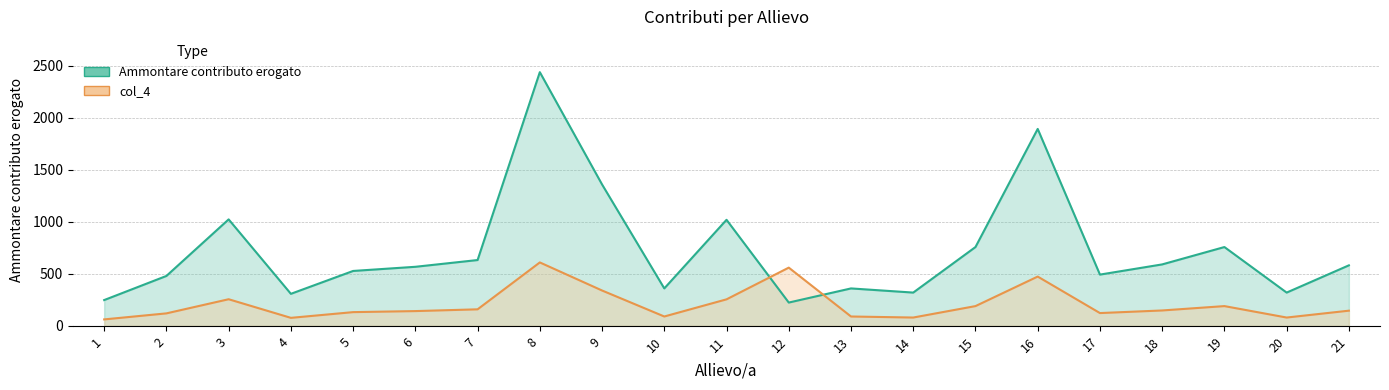

The Ammontare contributo erogato series shows 591 at 18. True or false?

True